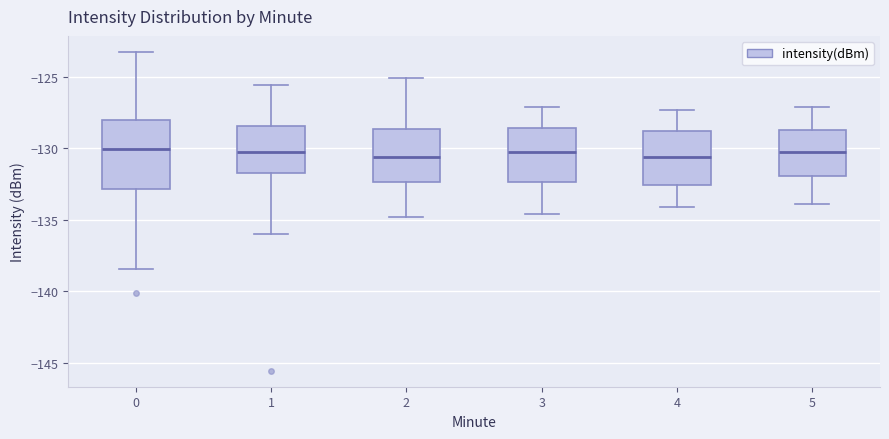

Where does the median line of the box at x = 2 sit on the y-axis? The values are not printed on the chart, so give them approximately, as read against the axis.

-130.5